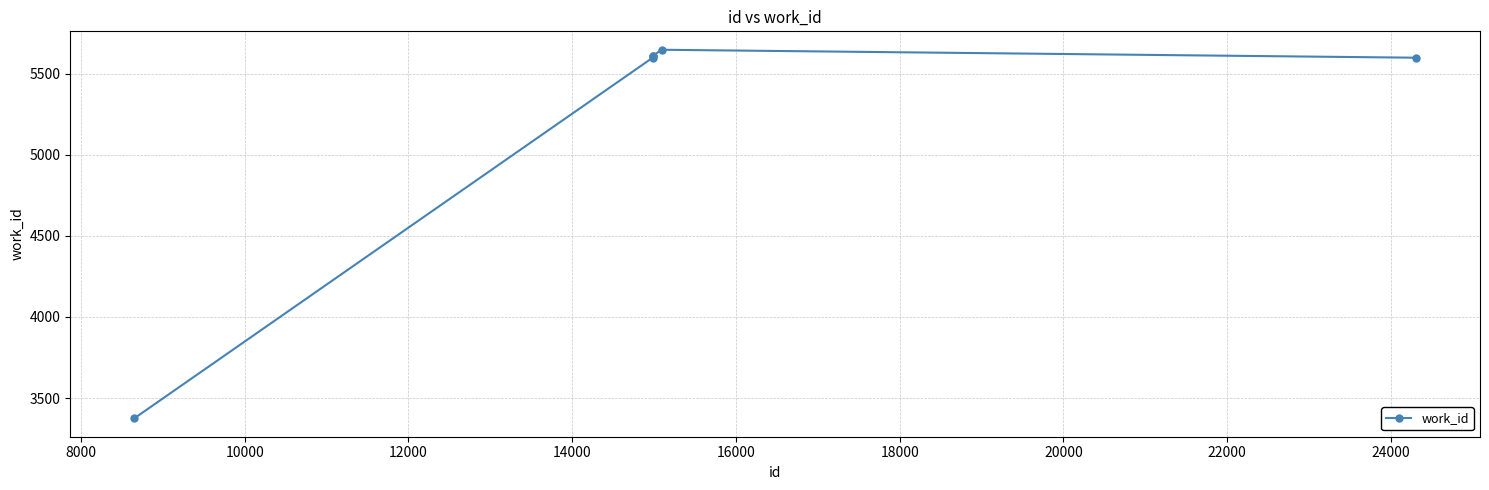

What is the value of the 3rd point from the left?

5611